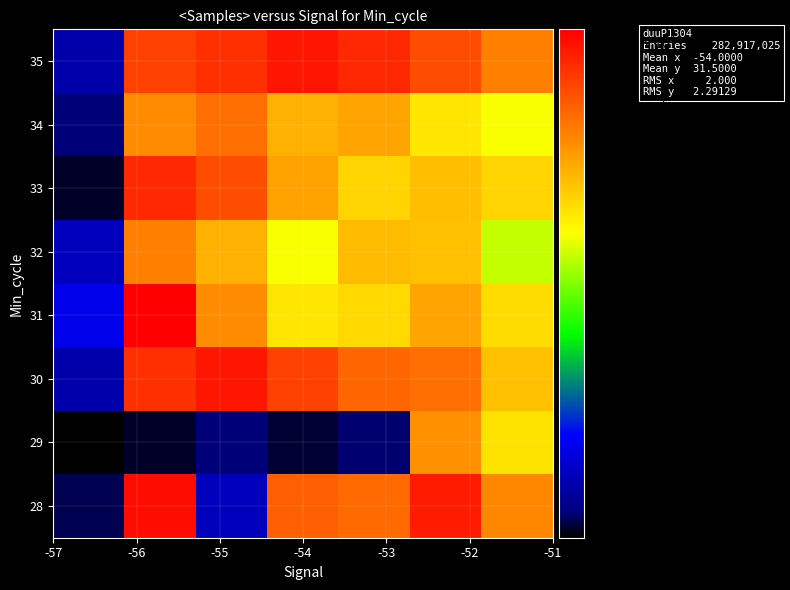

At which category is the sum across all series the highest?

-56